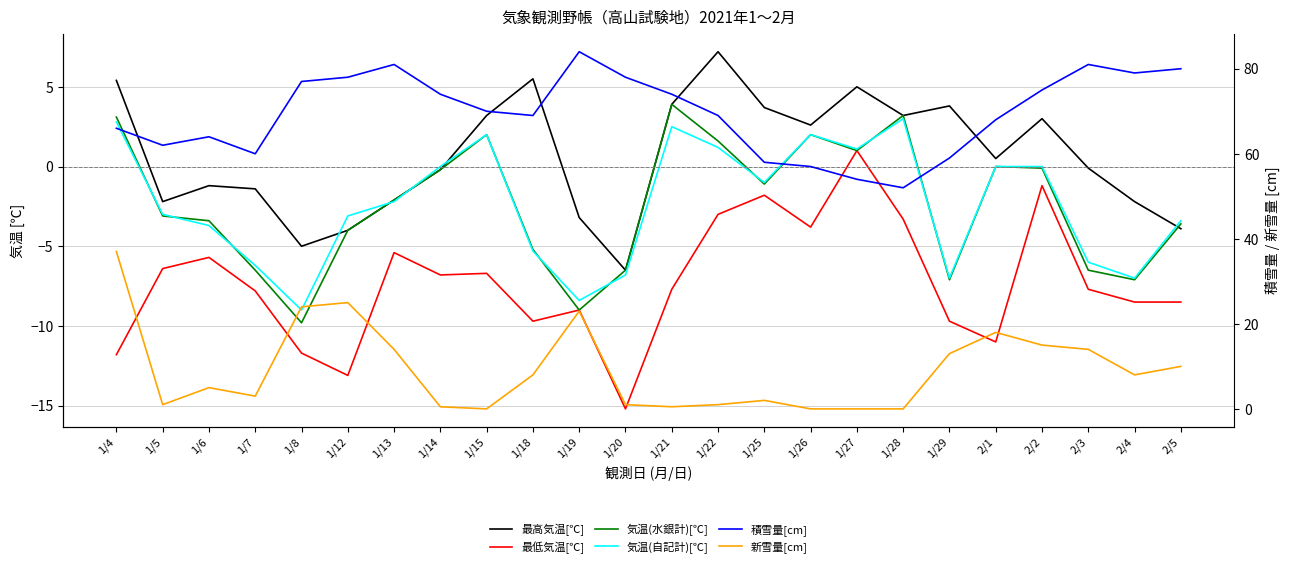

Rank the categories by 新雪量[cm] value from highest to lowest.

1/4, 1/12, 1/8, 1/19, 2/1, 2/2, 1/13, 2/3, 1/29, 2/5, 1/18, 2/4, 1/6, 1/7, 1/25, 1/5, 1/20, 1/22, 1/14, 1/21, 1/15, 1/26, 1/27, 1/28